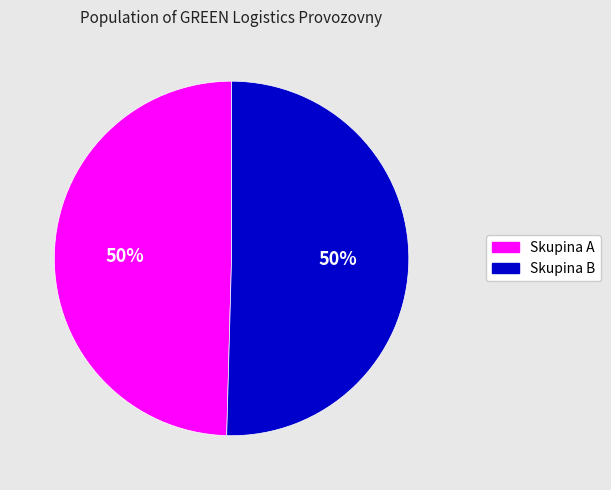

True or false: Skupina A accounts for 43% of the total.

False